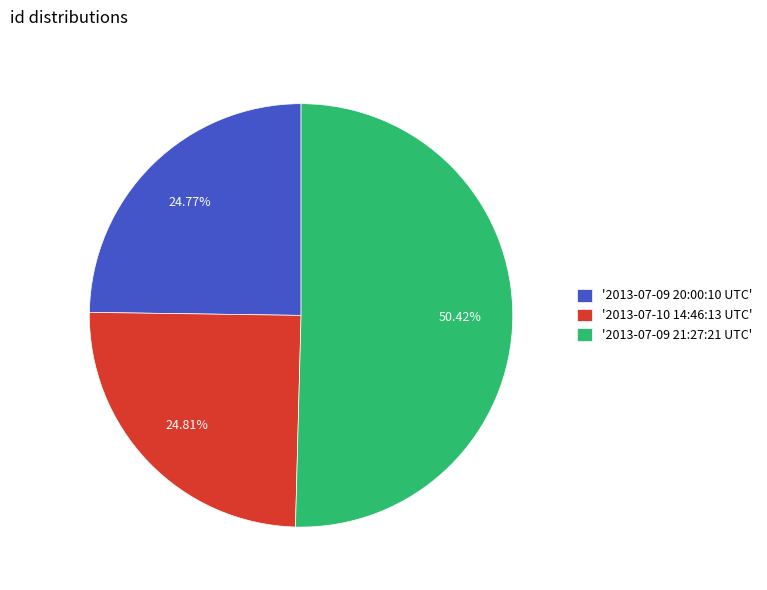

What is the majority slice?

'2013-07-09 21:27:21 UTC'